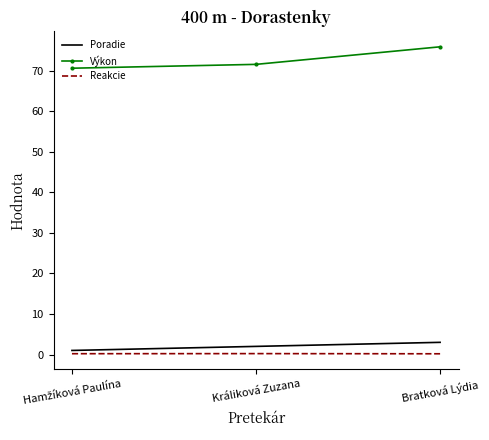

The value of Výkon at Bratková Lýdia is 75.9. True or false?

True